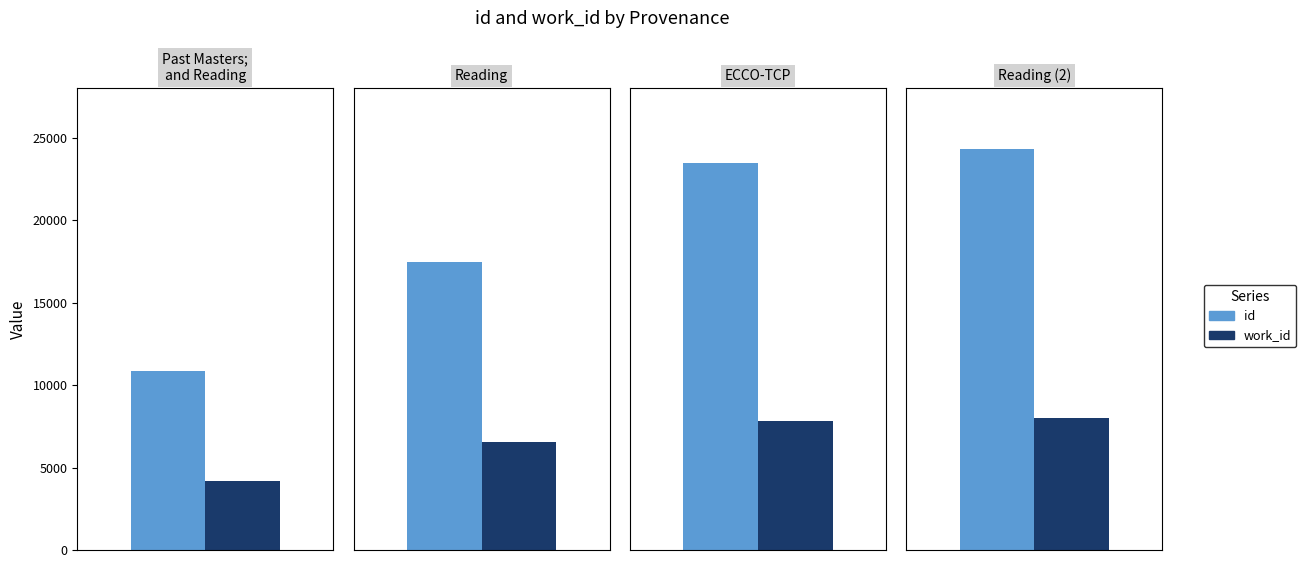

Rank the series by their average value, from highest to lowest.

id, work_id